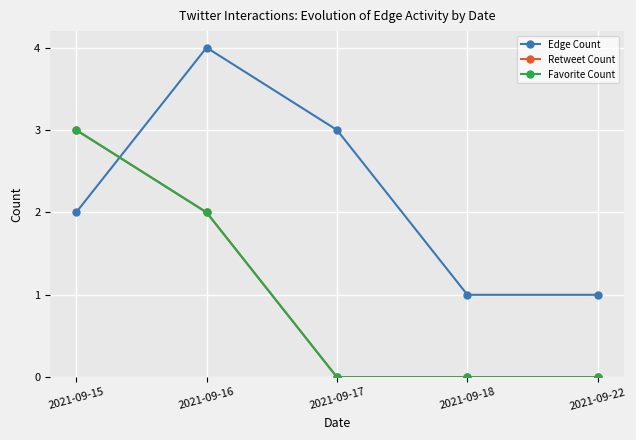

Is this an area chart (filled region under the line)?

No